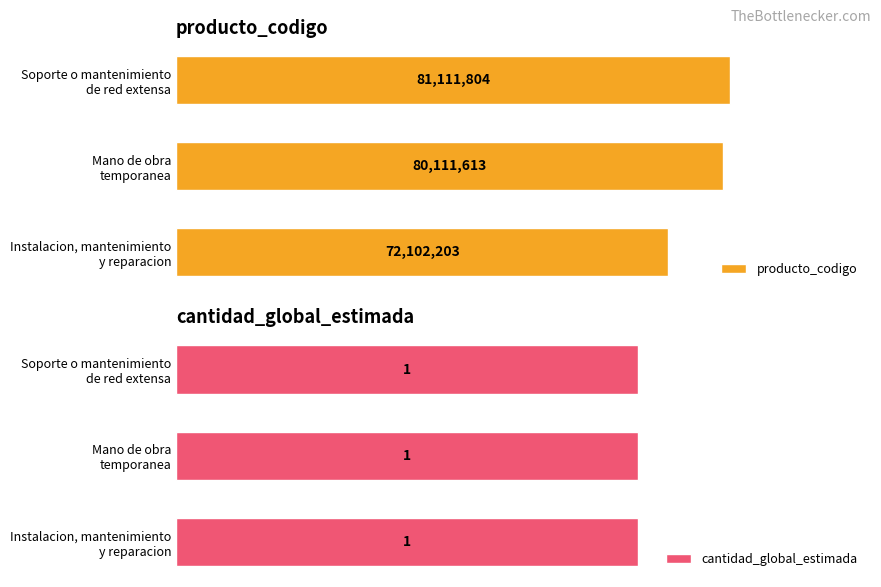

What is the minimum value for producto_codigo?

72102203.0